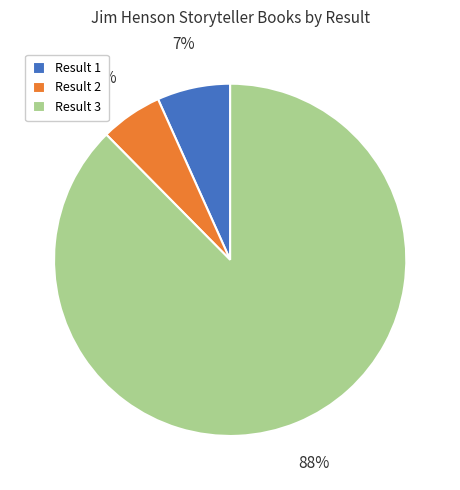

Which slice represents more than half of the pie?

Result 3